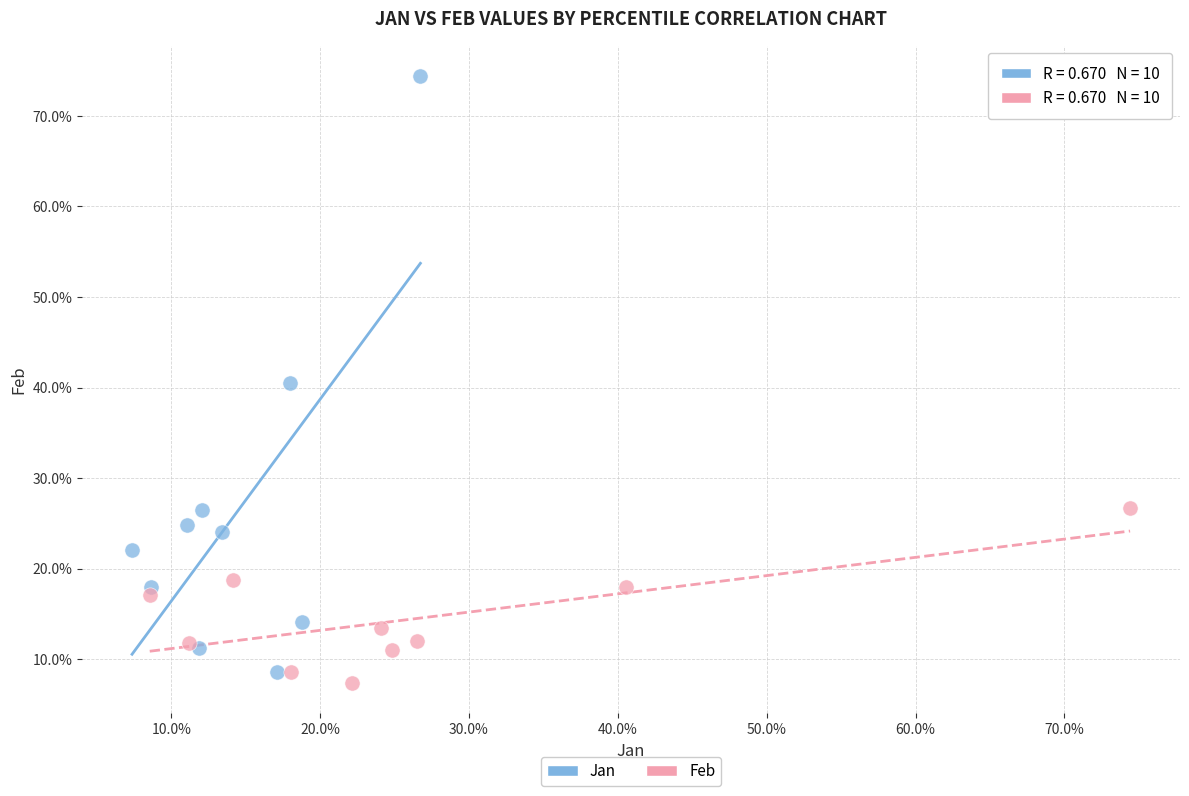

Which series contains the lowest Y value?

Feb